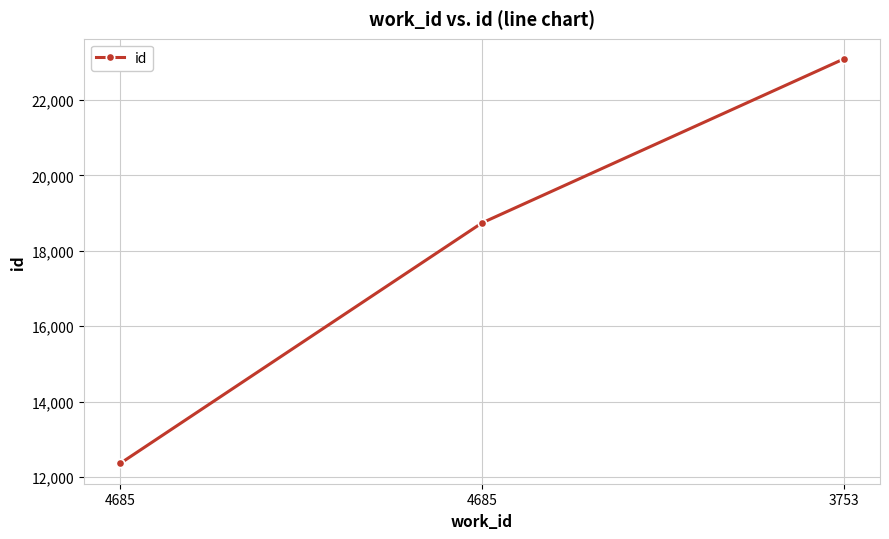

Count the number of categories in the chart.

3